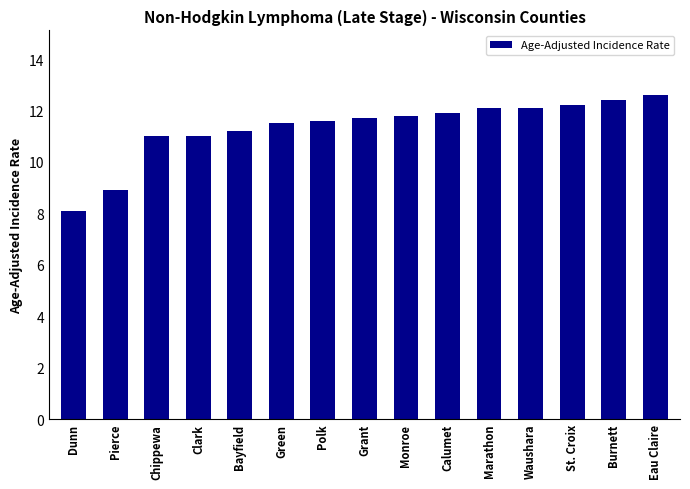

Reading right to left, extract all data points from this chart.

12.6	12.4	12.2	12.1	12.1	11.9	11.8	11.7	11.6	11.5	11.2	11.0	11.0	8.9	8.1